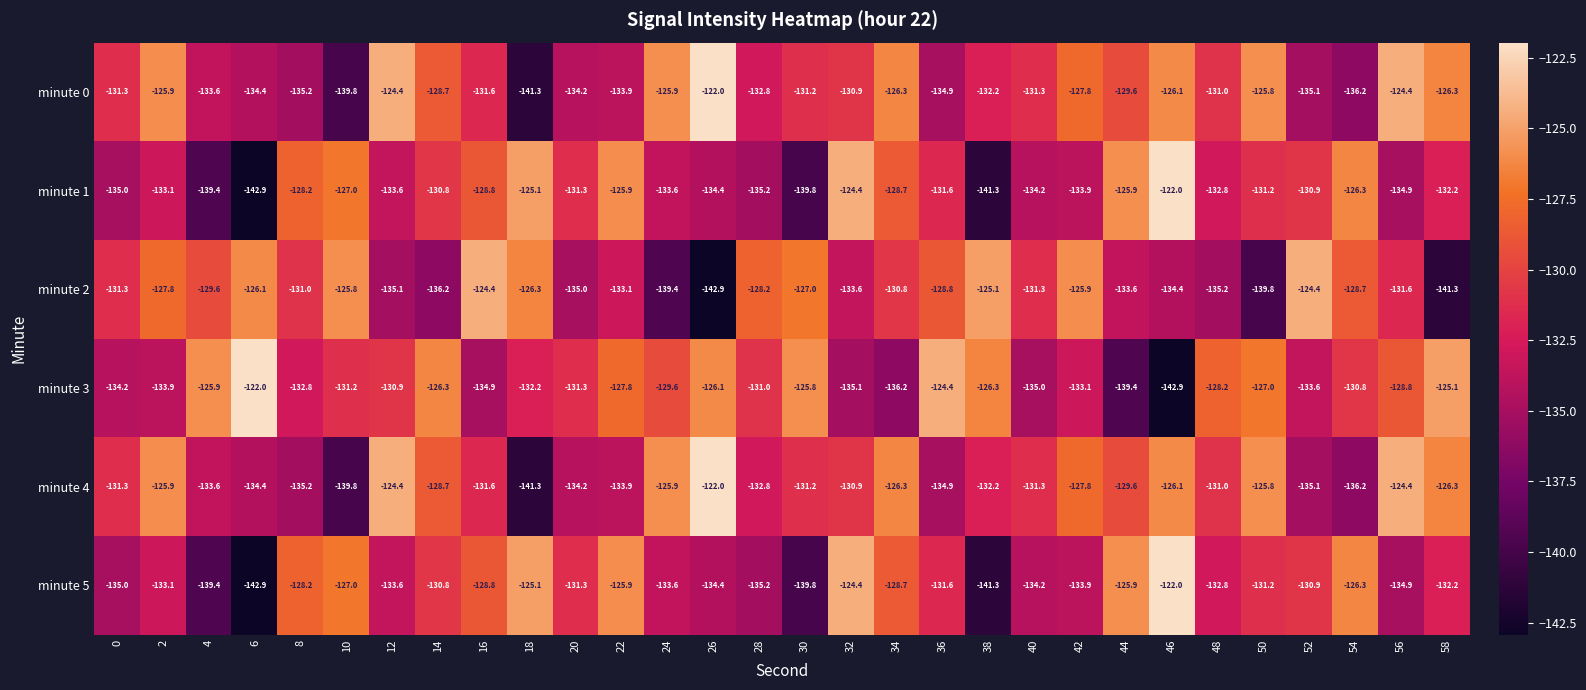

At which category is the sum across all series the highest?

46